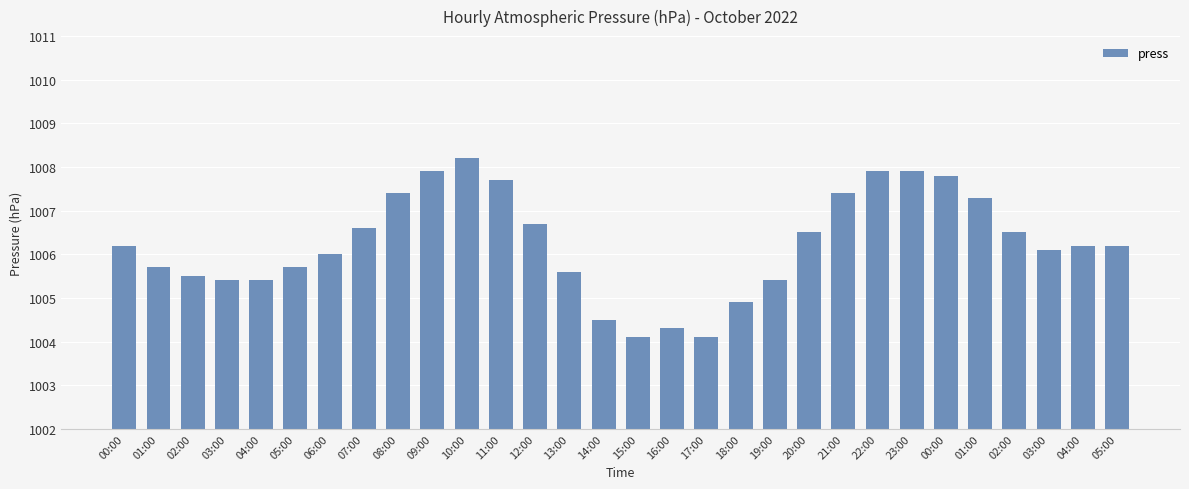

Does the chart contain any negative values?

No